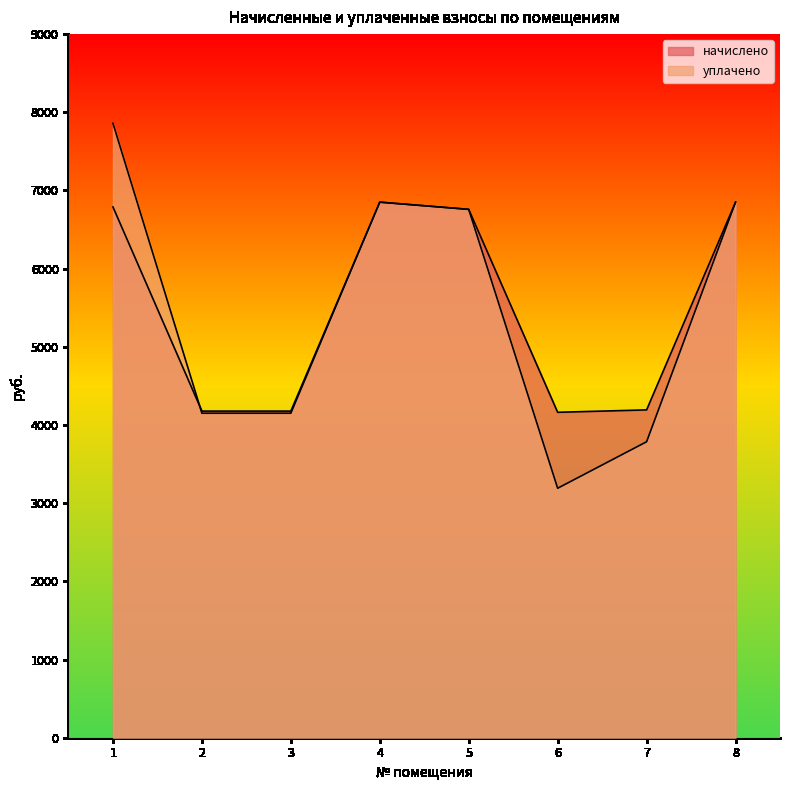

How many data points in начислено are less than 6758?

4